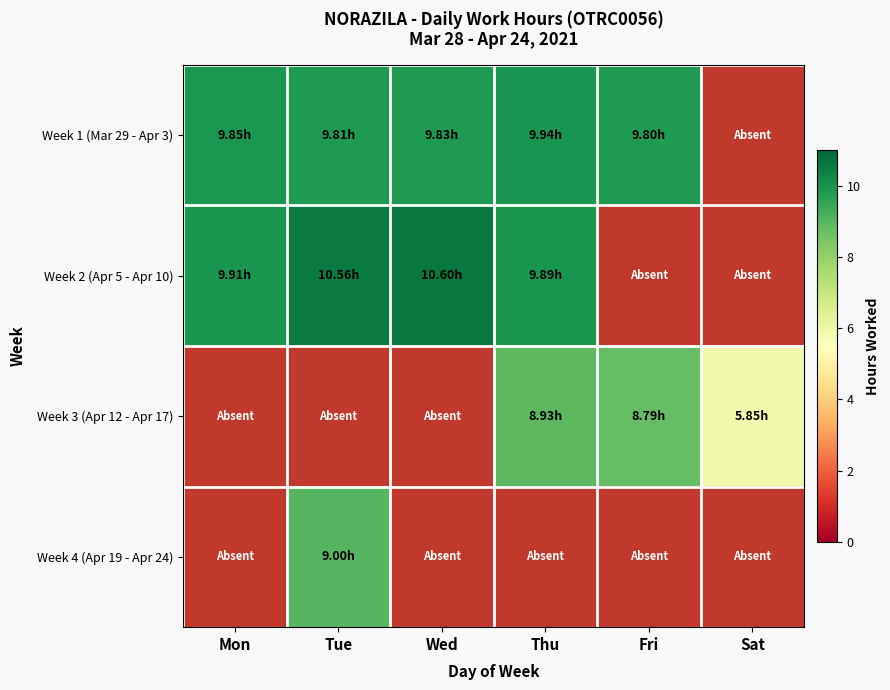

Read the Week 2 (Apr 5 - Apr 10) value at Thu.

9.9